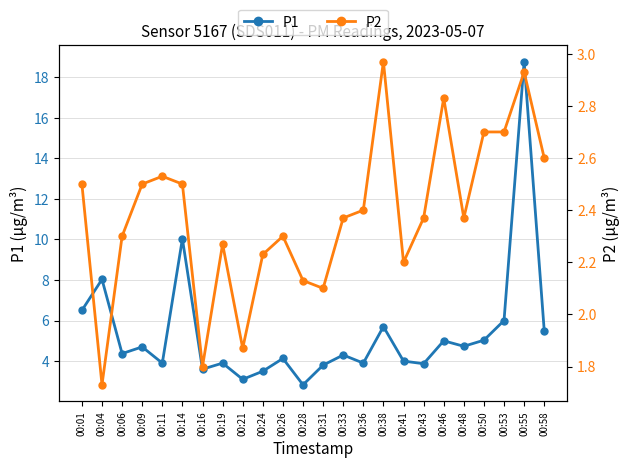

True or false: P2 and P1 intersect in this chart.

False